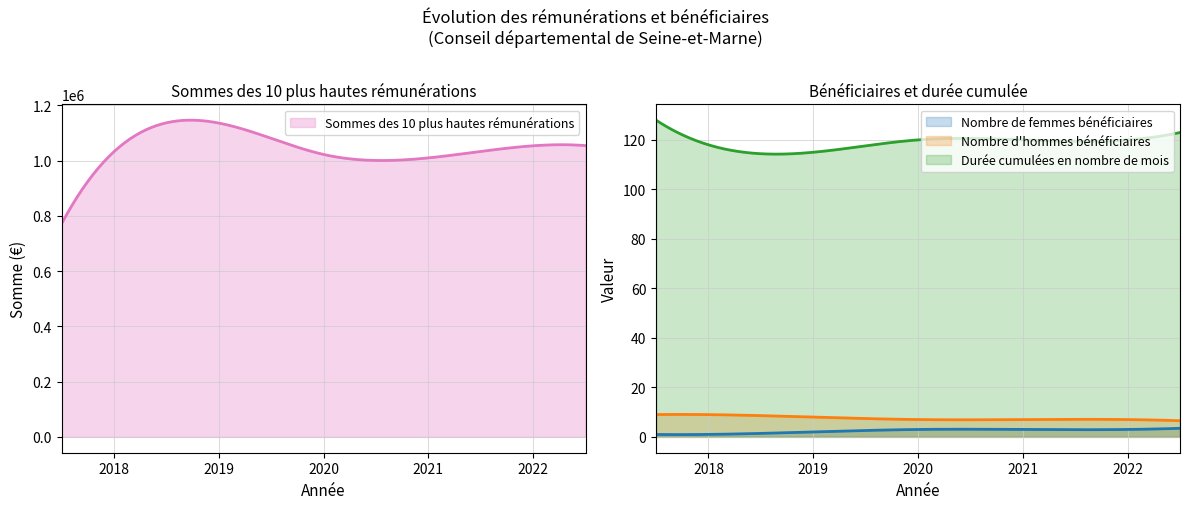

Is it true that Sommes des 10 plus hautes rémunérations equals 1032296.6 at 2018?

True